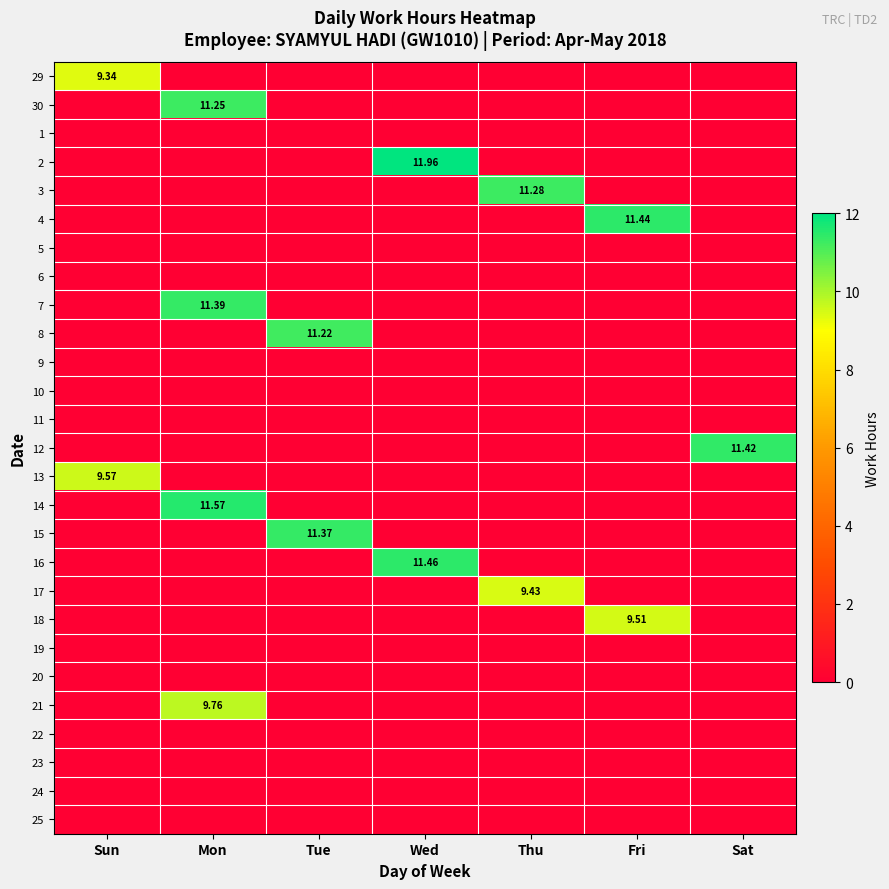

What is the average value of the 30 series?

1.6